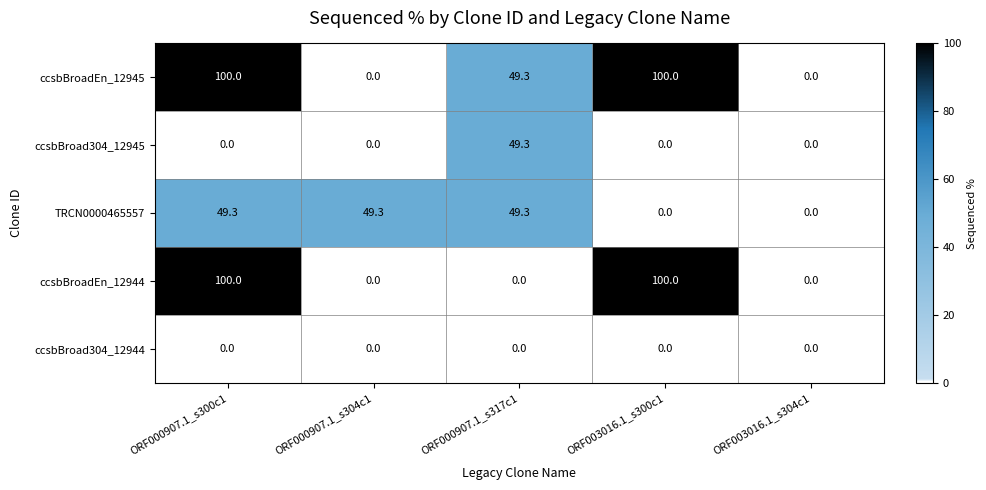

Which series has the largest total across all categories?

ccsbBroadEn_12945